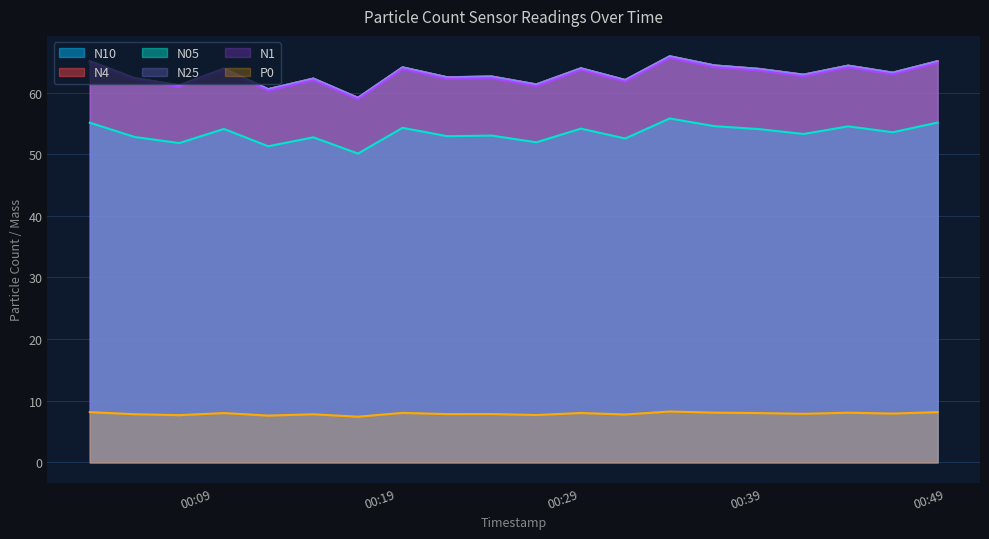

What is the label of the 7th point from the left?

2022-08-30T00:16:54